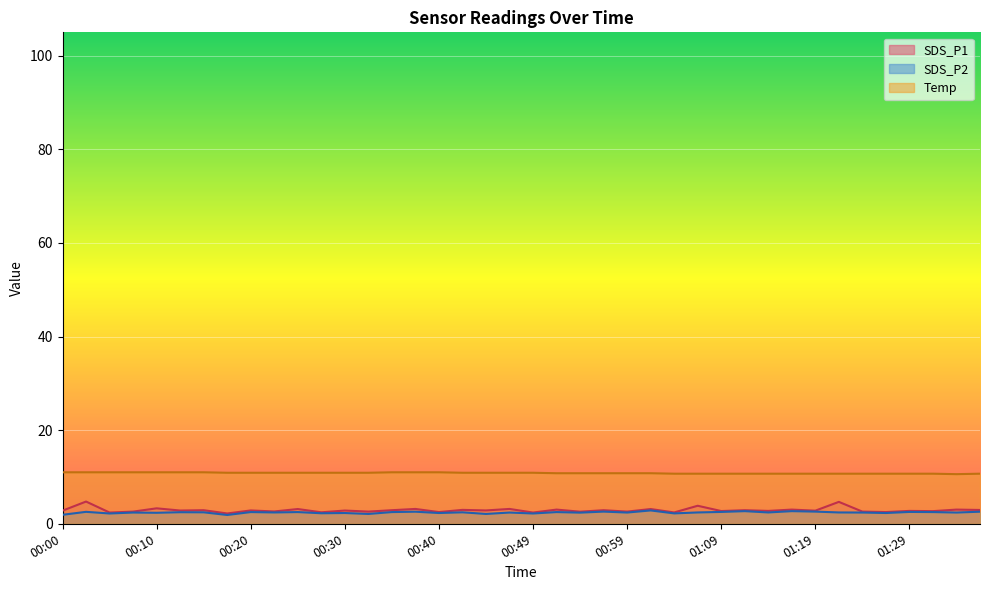

Which series has the widest spread of values?

SDS_P1